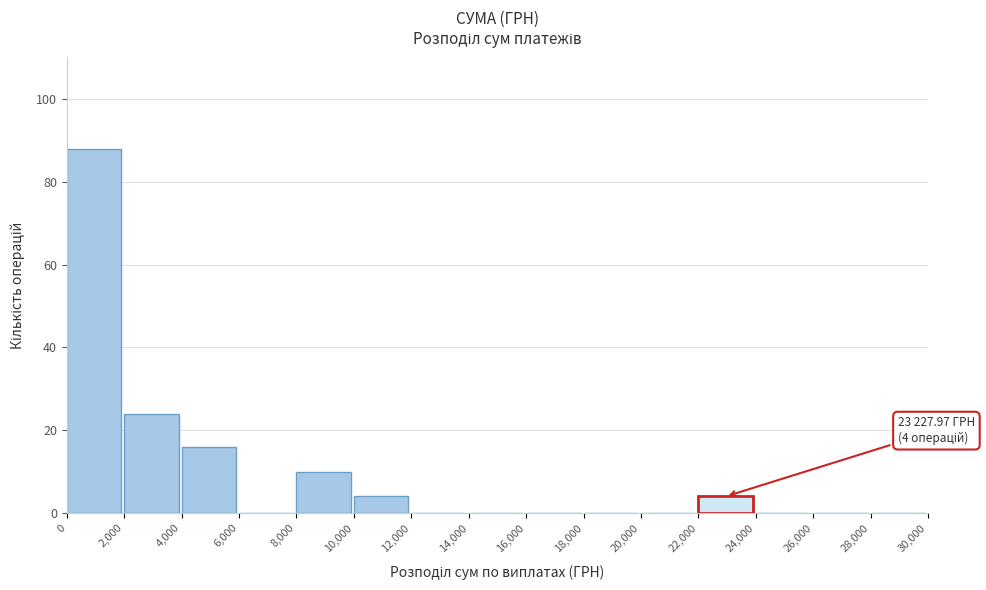

Which range on the x-axis has the tallest bar?

0 to 2,000